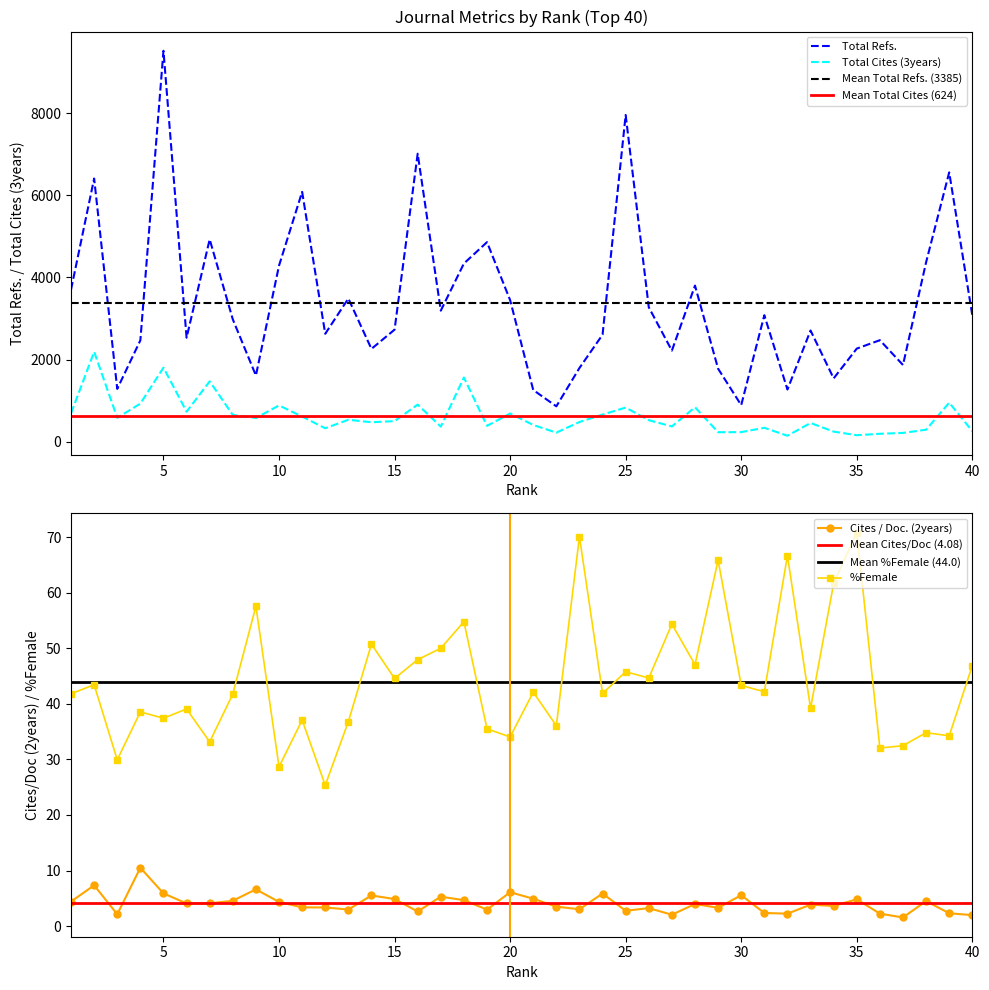

At which category does %Female reach its first local valley?

3